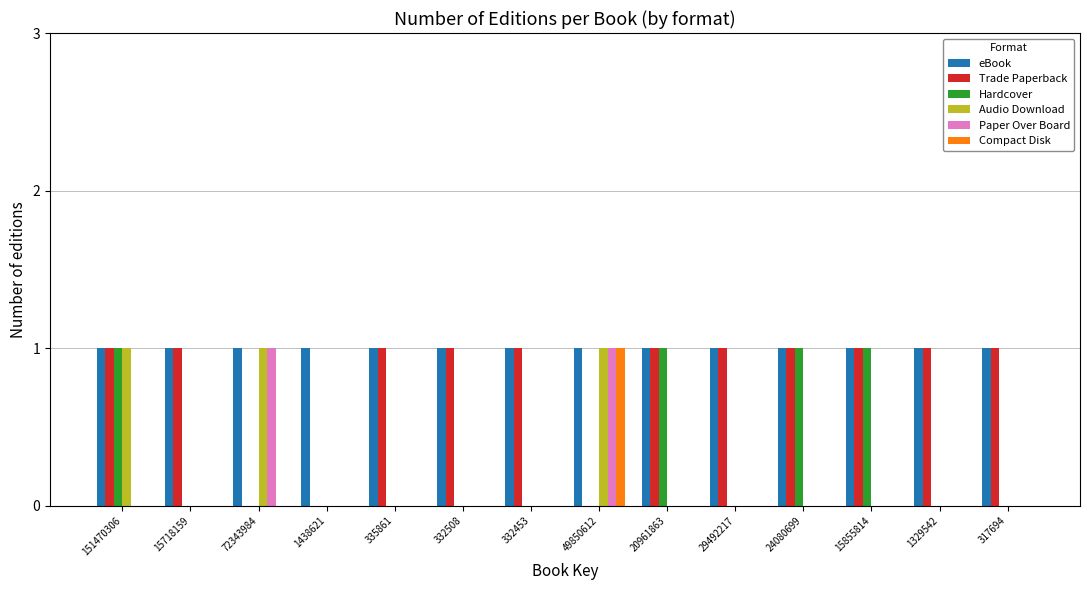

Between 15855814 and 317694, which series saw the biggest shift?

Hardcover